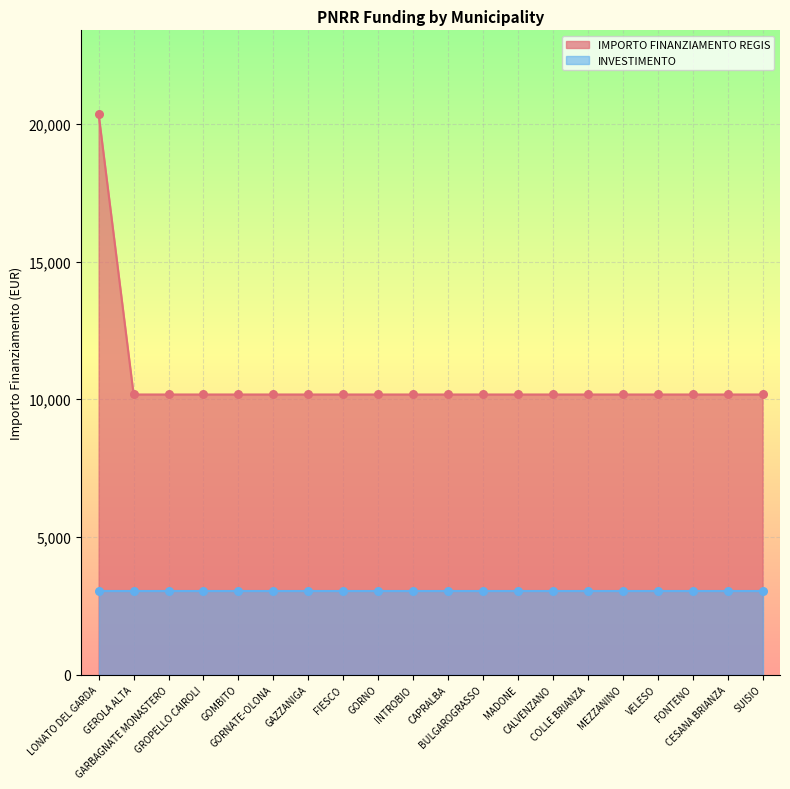

Which has a higher value, CESANA BRIANZA or VELESO?

CESANA BRIANZA